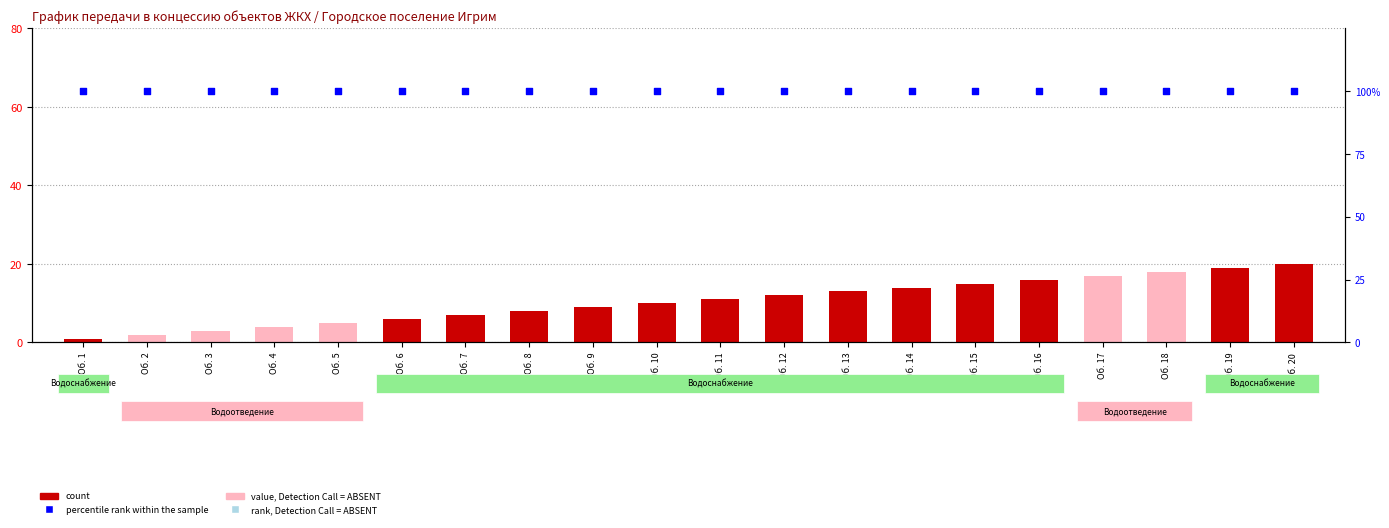

At which category is the sum across all series the highest?

Об. 20